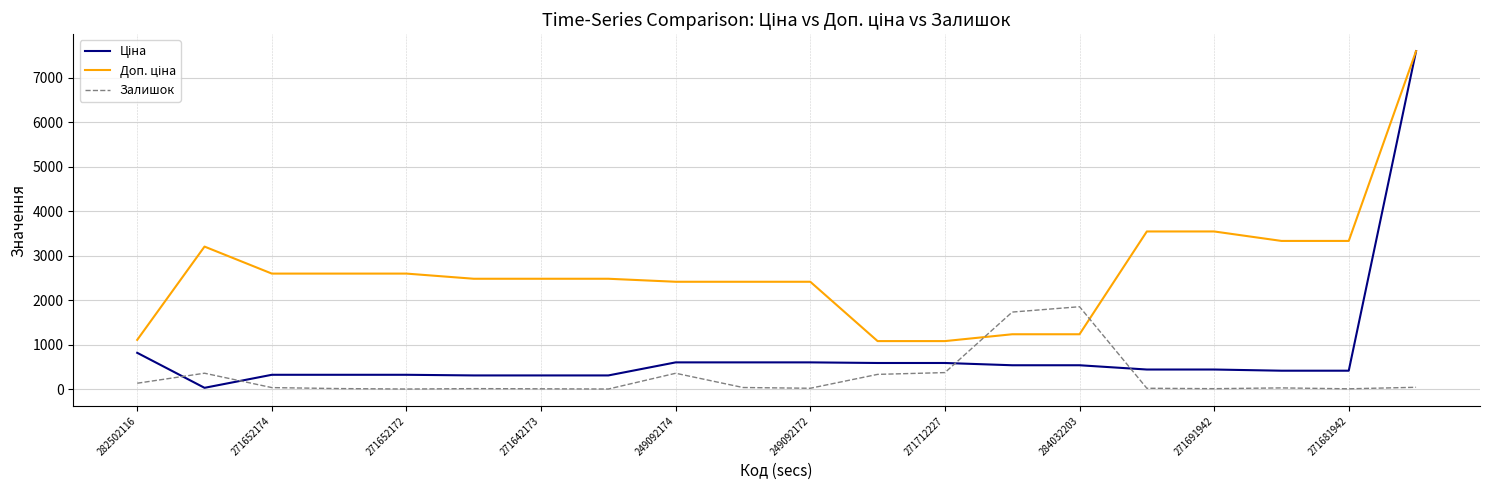

What is the greatest value displayed?

7596.5